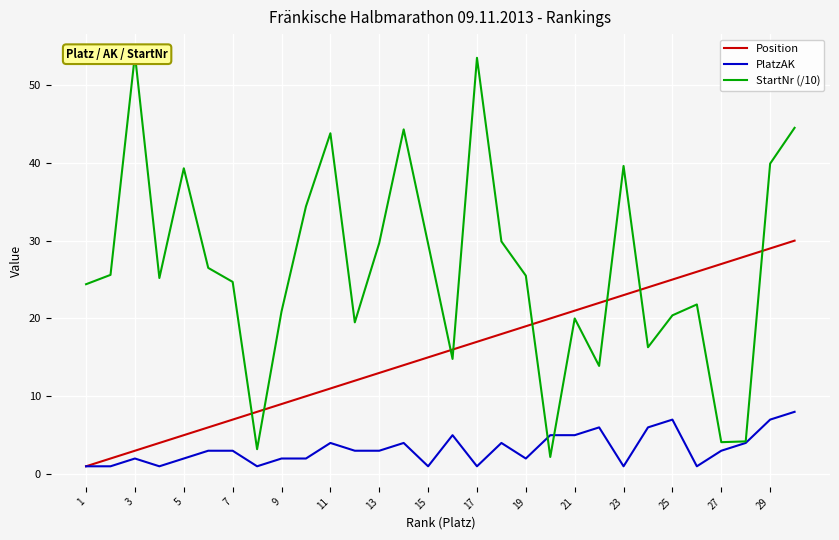

List the series in order of their overall mean, lowest first.

PlatzAK, Position, StartNr (/10)